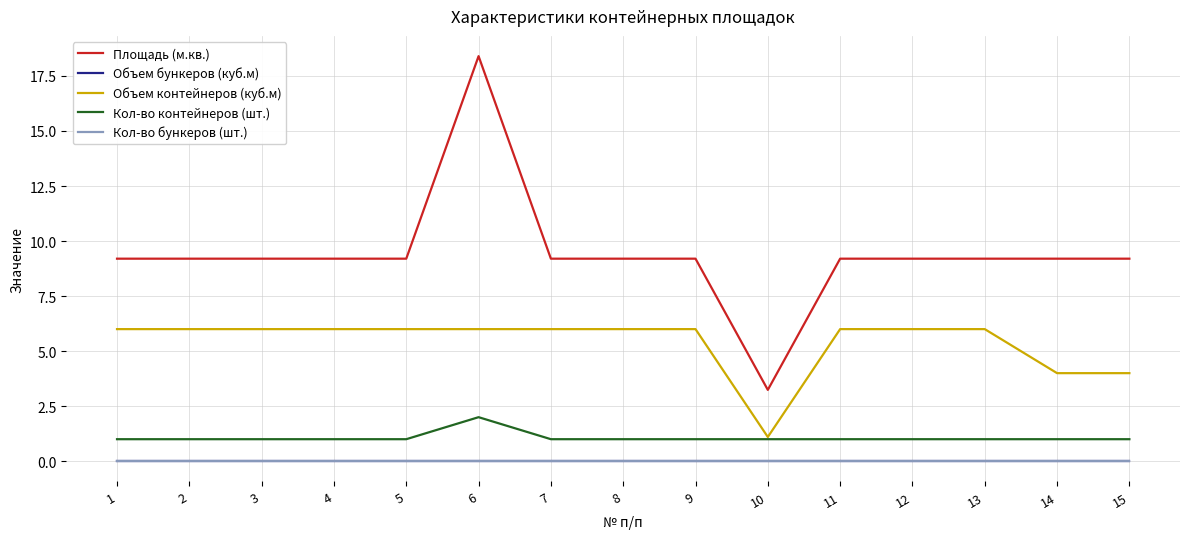

At which label is Кол-во бункеров (шт.) closest to 0?

1